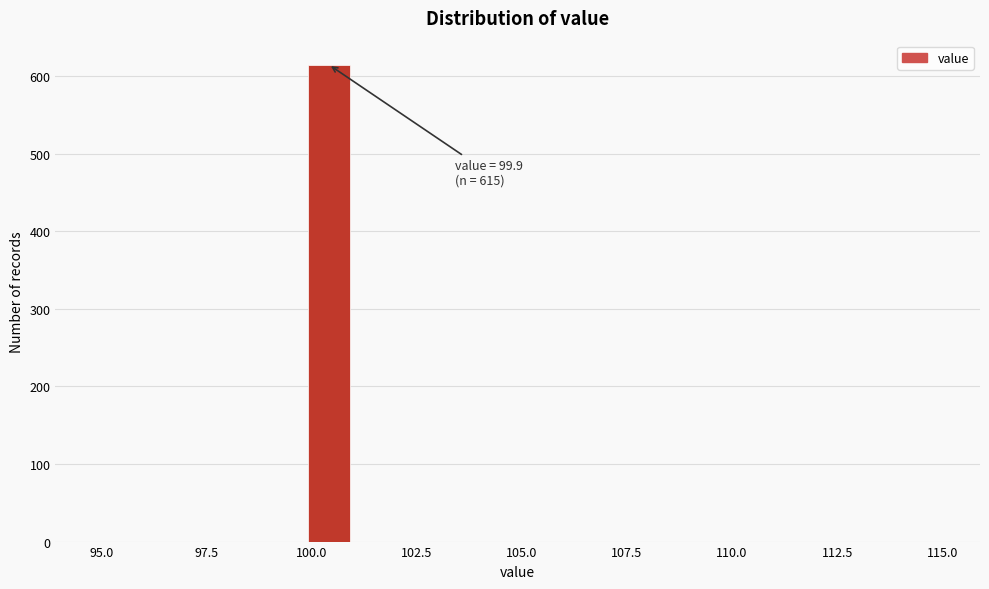

Around what value on the x-axis is the tallest bar? Give the approximate position of its centre, as read against the axis.

100.5